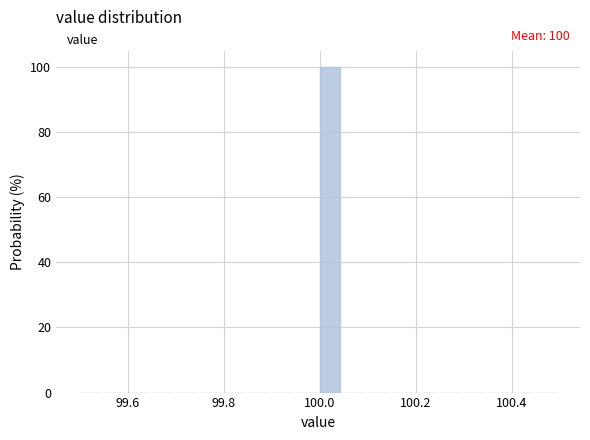

Read against the x-axis, roughly where is the centre of the tallest bar?

100.02